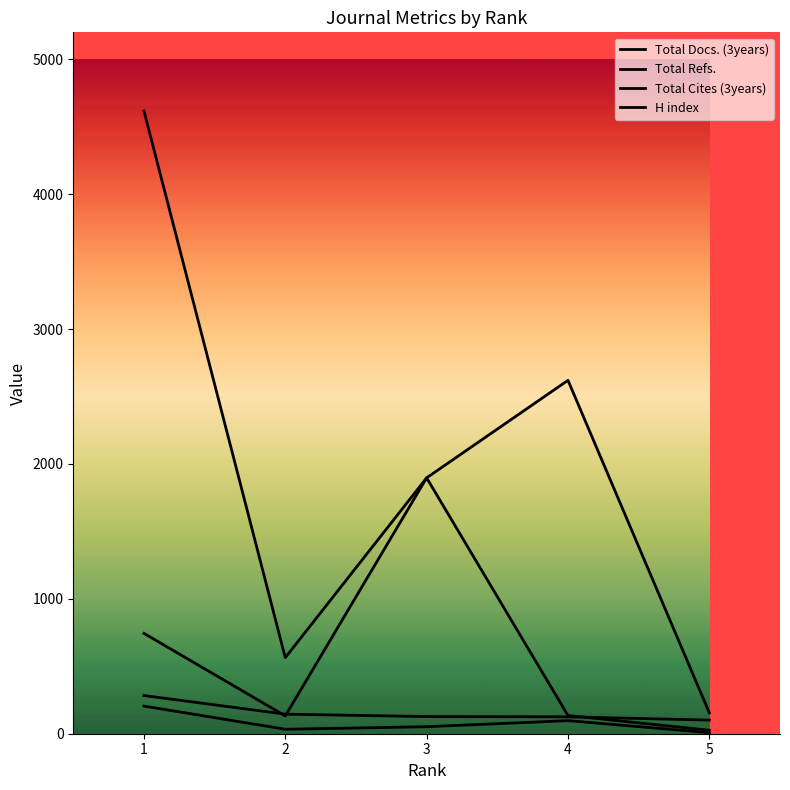

At which label is Total Cites (3years) closest to 2386?

4